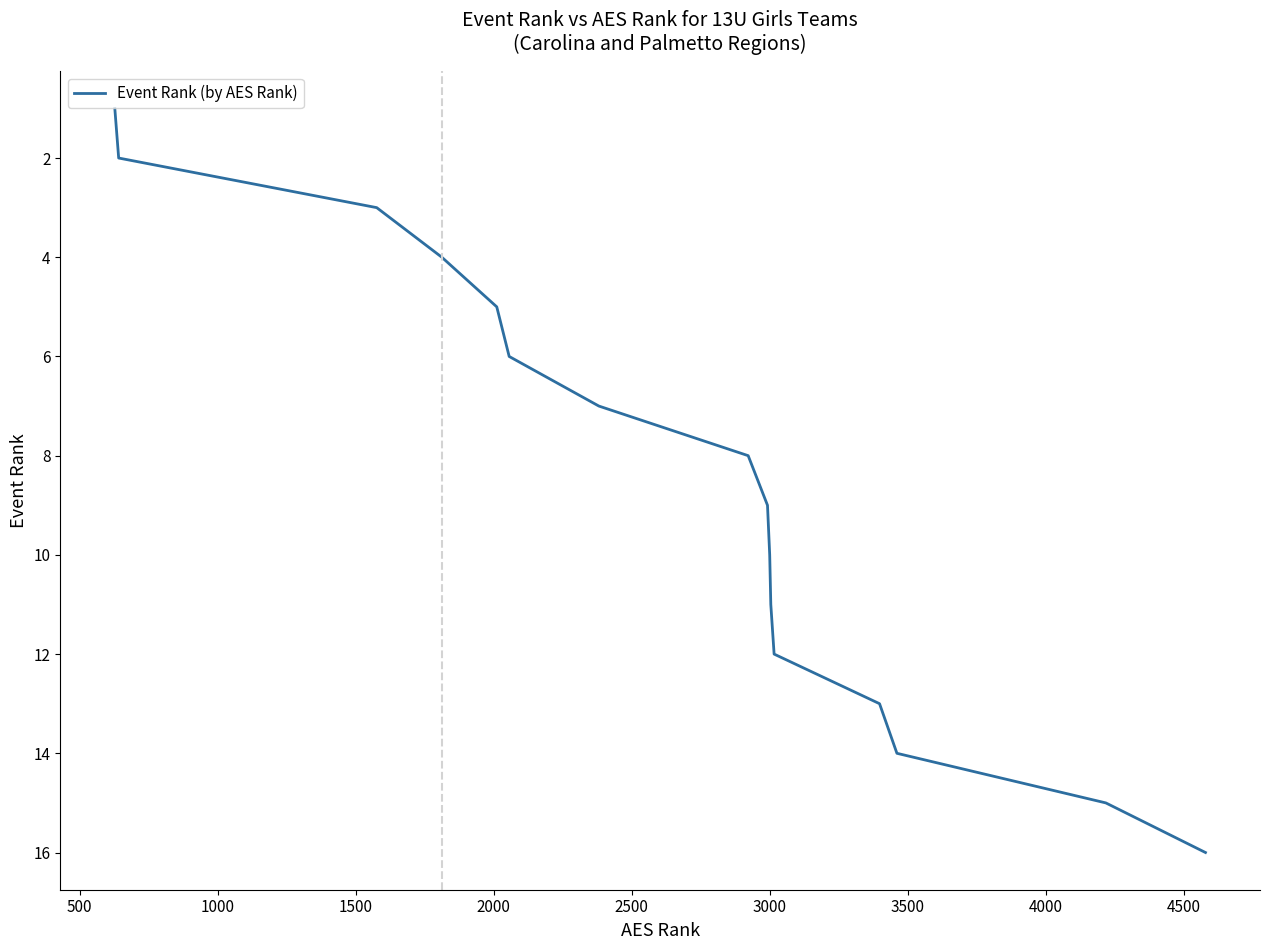

What is the greatest value displayed?

16